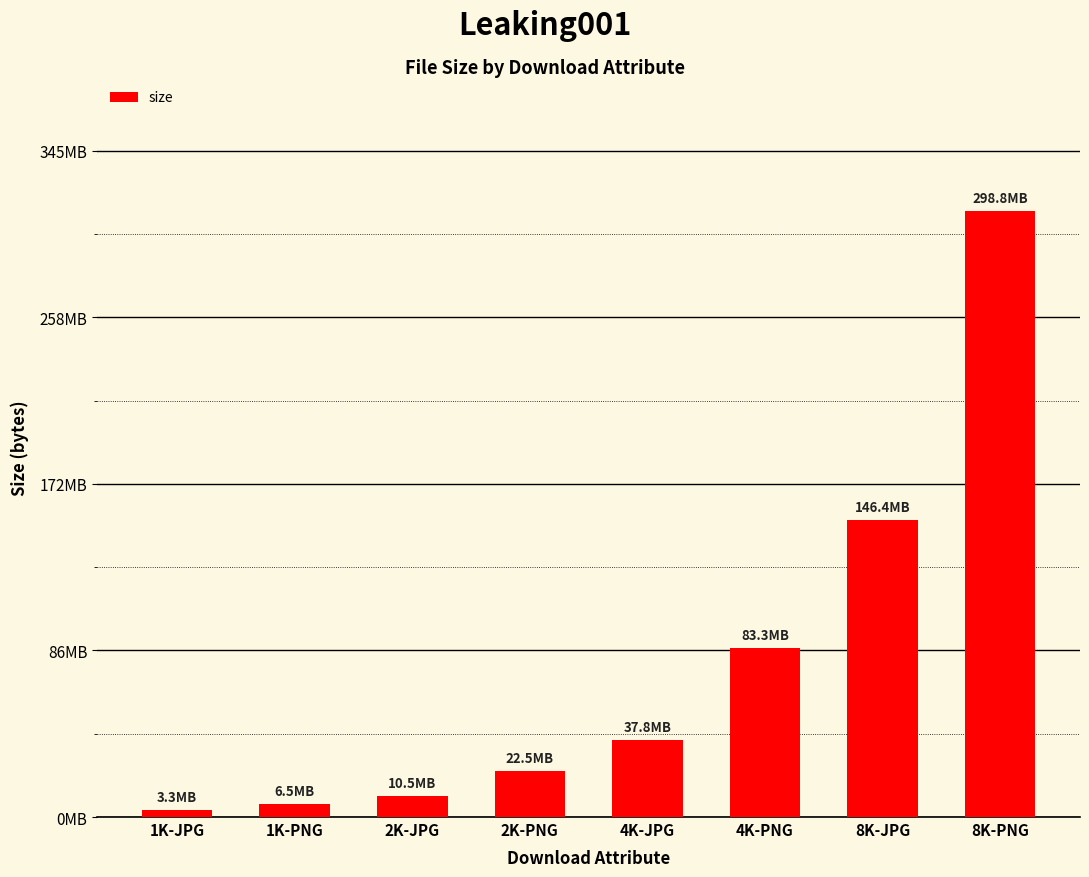

What is the minimum value shown in the chart?

3458612